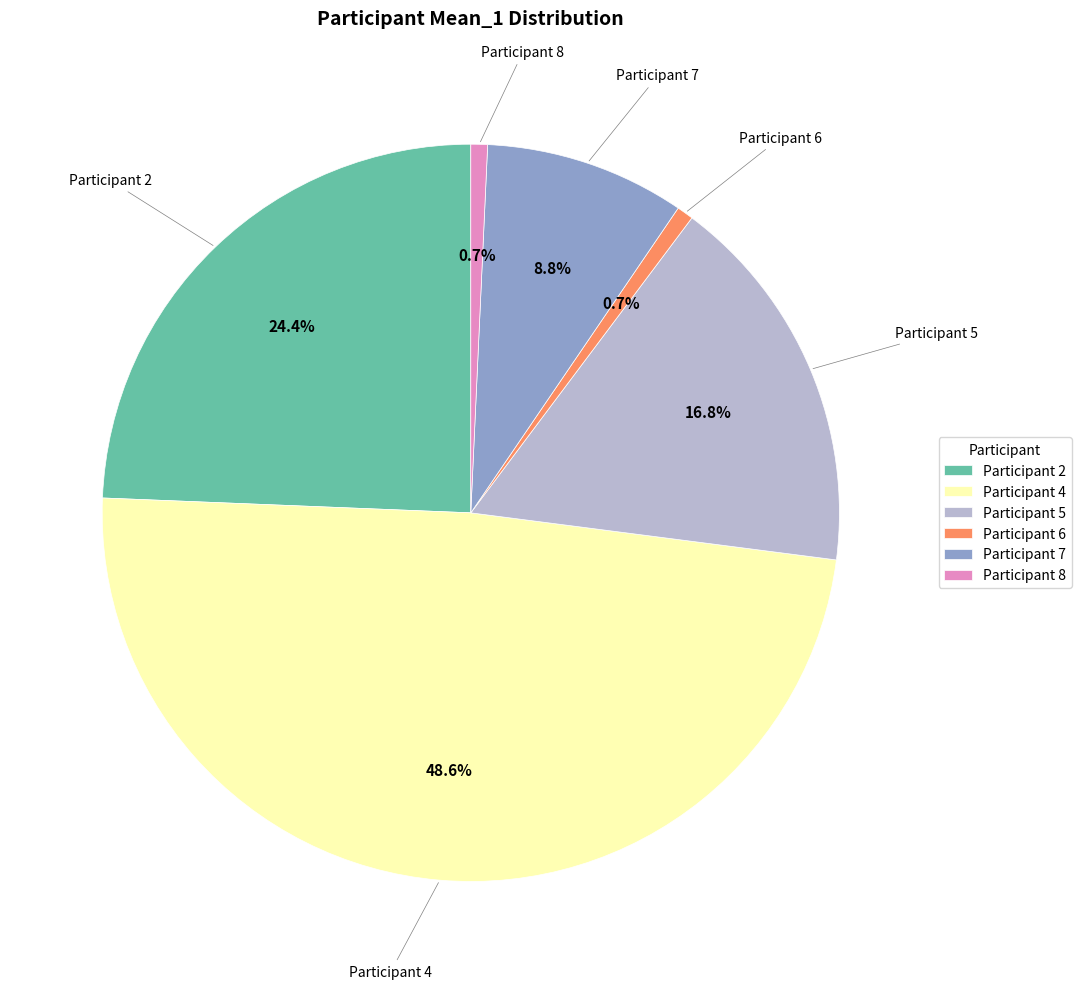

Is Participant 4 the majority of the pie?

No